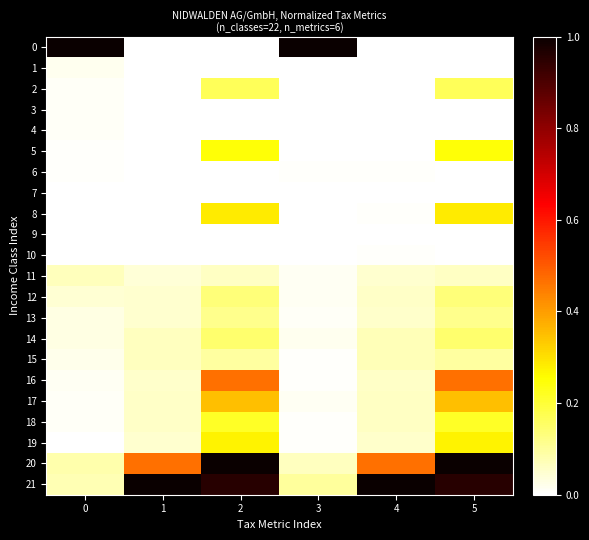

What is the total value across all series at 4?

2.0